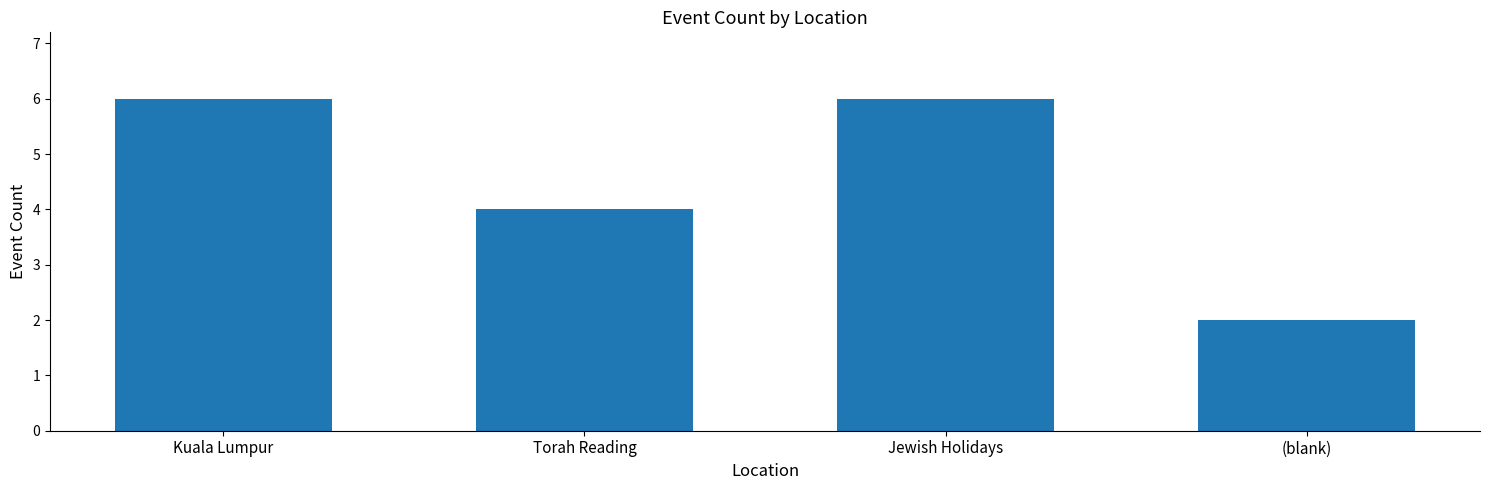

What is the value of the 2nd bar from the left?

4